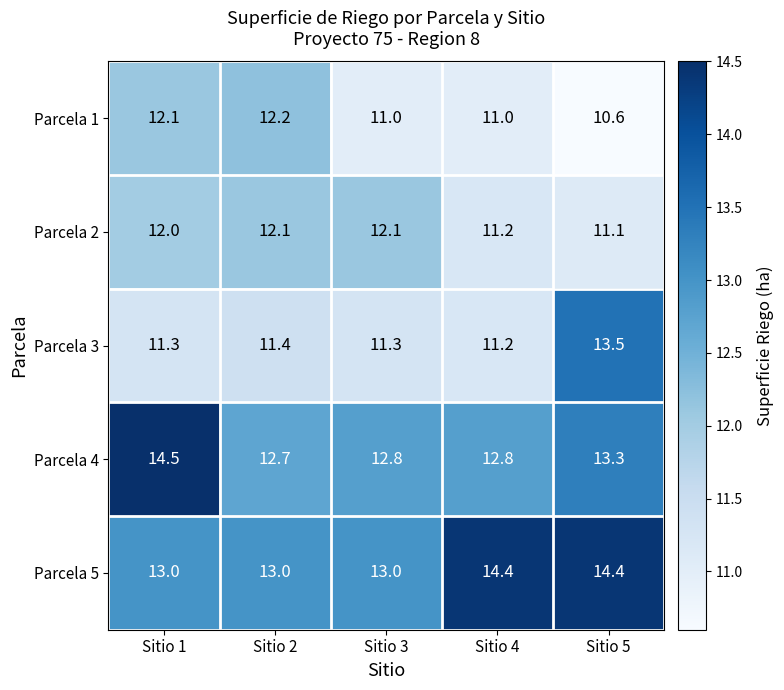

Which series has the largest total across all categories?

Parcela 5